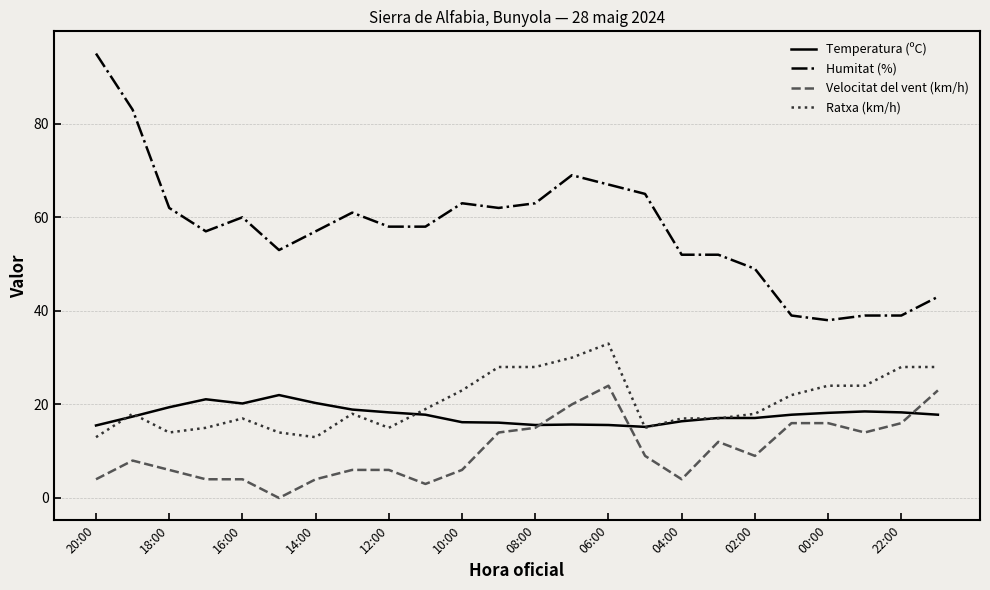

True or false: Humitat (%) and Temperatura (ºC) cross at least once.

False